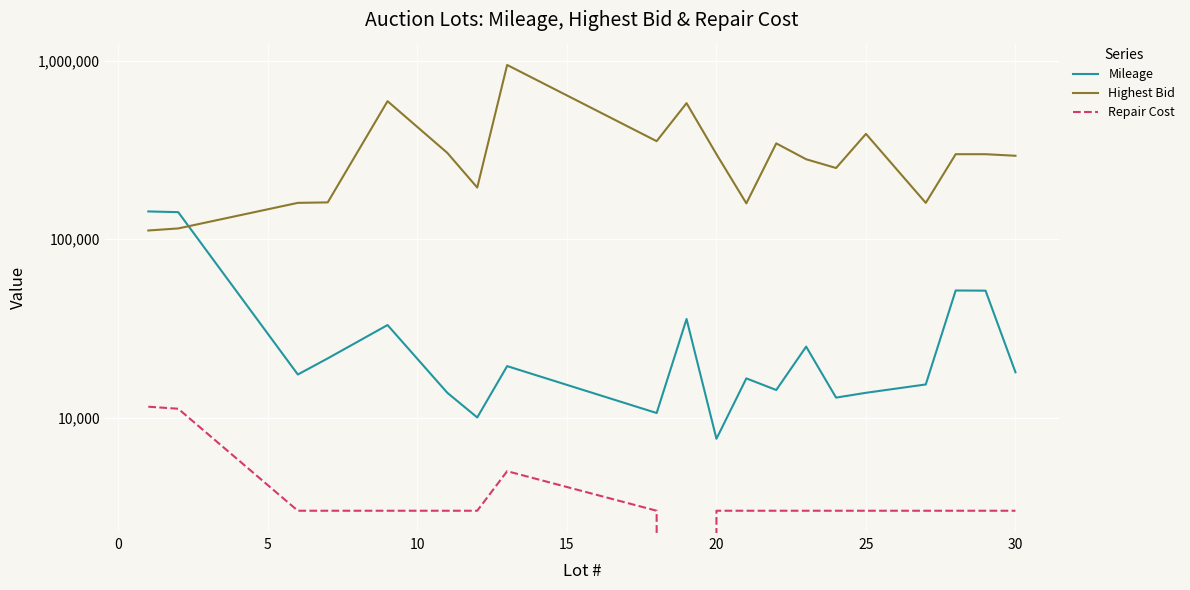

At how many categories does at least one series exceed 687823?

1